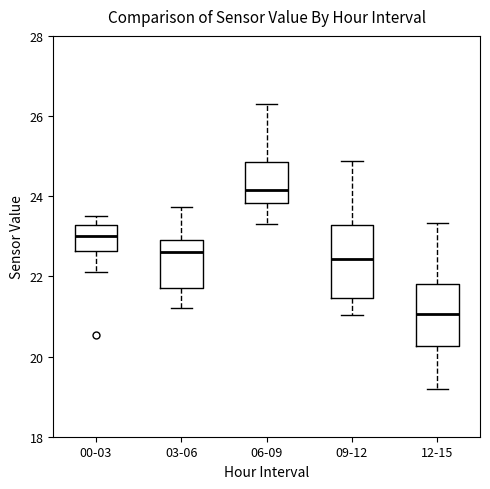

Reading left to right, read every box against the y-axis: the position of its median line, the range the box covers, and the ends of its whiskers. The values are not printed on the chart, so give them approximately, as read against the axis.

00-03: median 23.0, box 22.6 to 23.2, whiskers 22.2 to 23.6
03-06: median 22.6, box 21.8 to 23.0, whiskers 21.2 to 23.8
06-09: median 24.2, box 23.8 to 24.8, whiskers 23.4 to 26.4
09-12: median 22.4, box 21.4 to 23.2, whiskers 21.0 to 24.8
12-15: median 21.0, box 20.2 to 21.8, whiskers 19.2 to 23.4